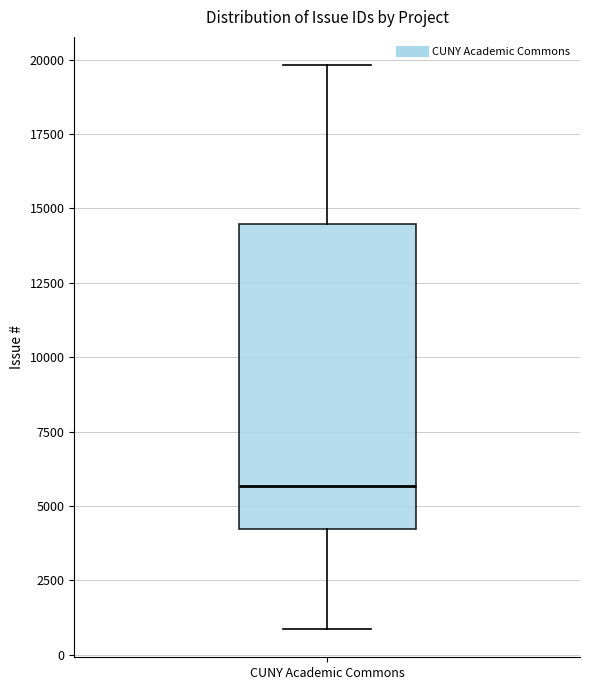

Where is the lower edge of the box for CUNY Academic Commons on the y-axis? The values are not printed on the chart, so give them approximately, as read against the axis.

4000